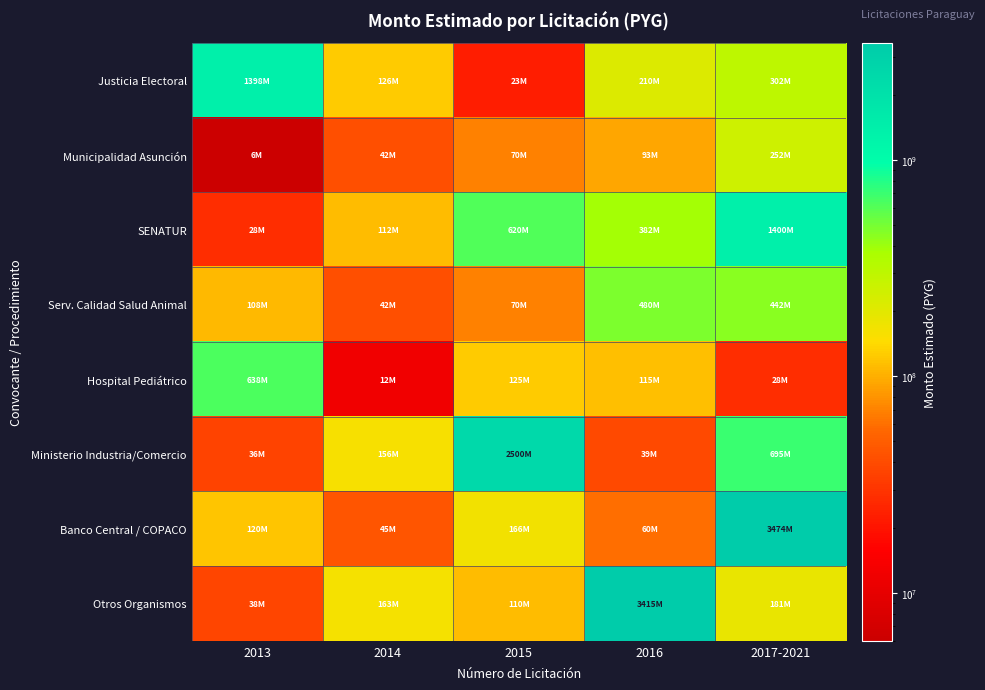

At how many categories does at least one series exceed 2250992690?

3